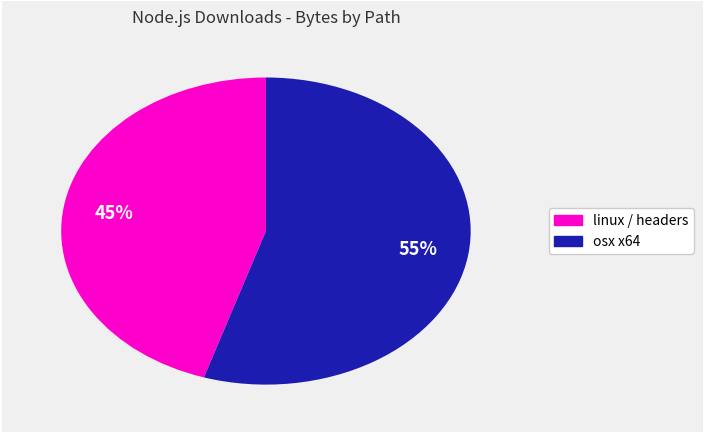

To the nearest percent, what is the average slice percentage?

50%